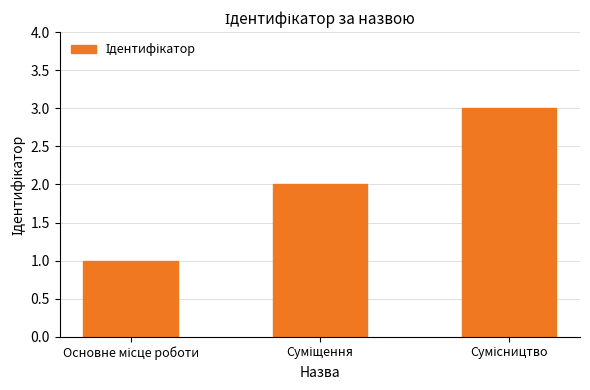

What is the greatest value displayed?

3